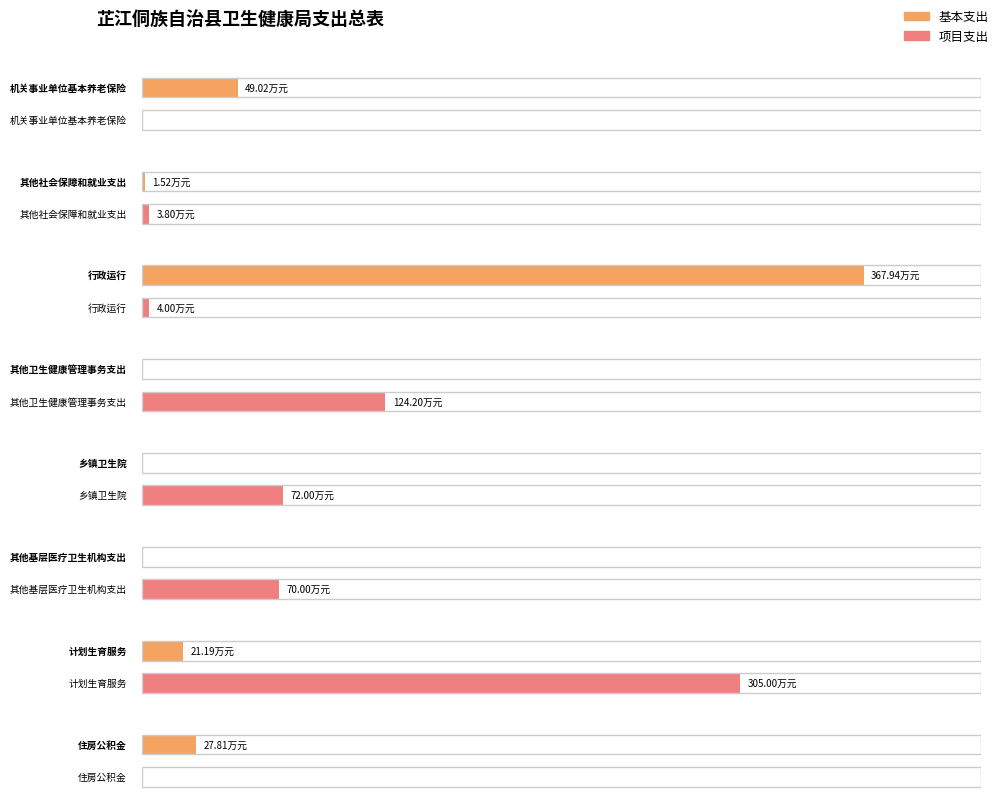

The 基本支出 series shows 2.5 at 其他社会保障和就业支出. True or false?

False